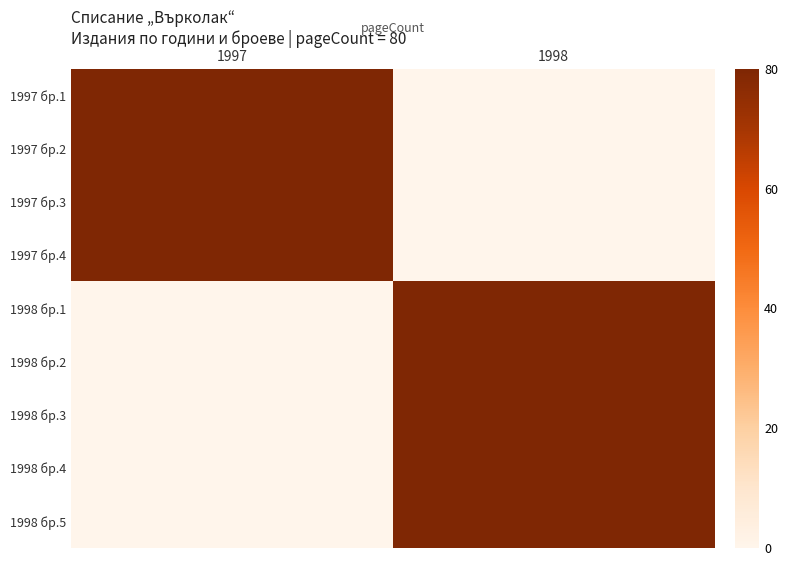

How many data points does each series have?

2